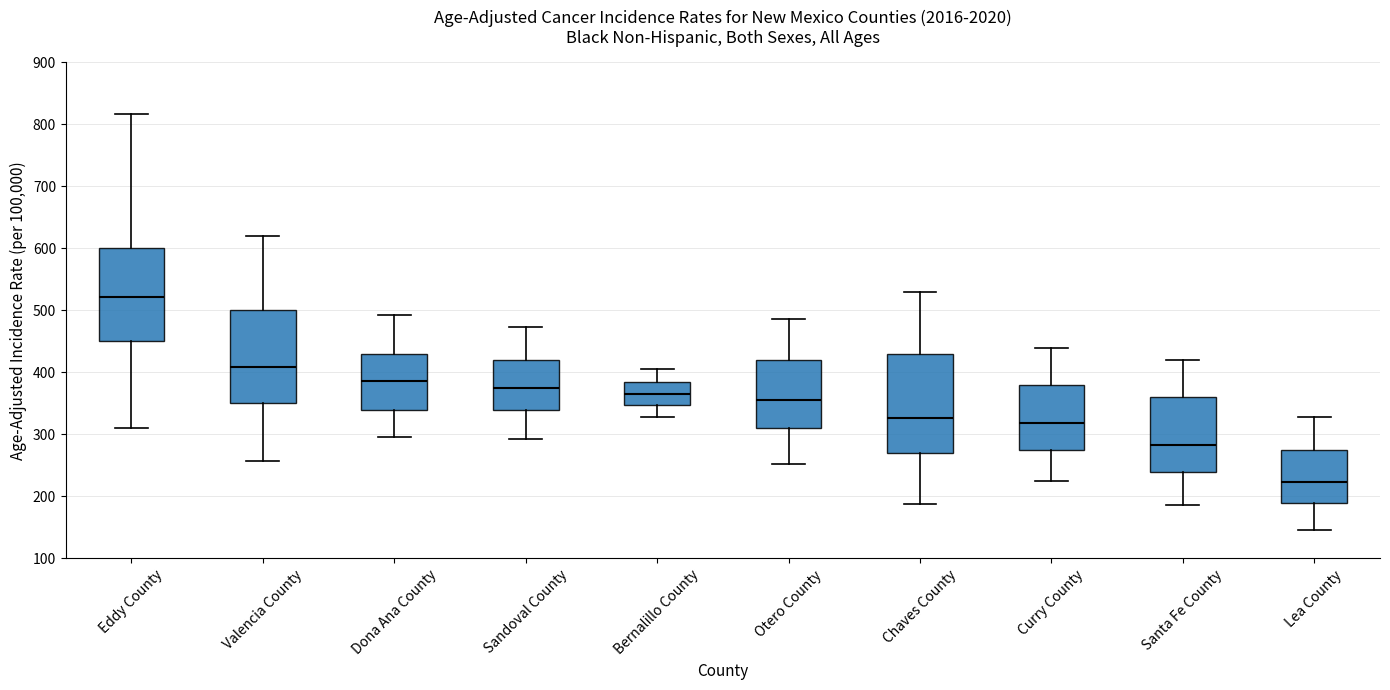

Where does the upper whisker of the box for Sandoval County end on the y-axis? The values are not printed on the chart, so give them approximately, as read against the axis.

470